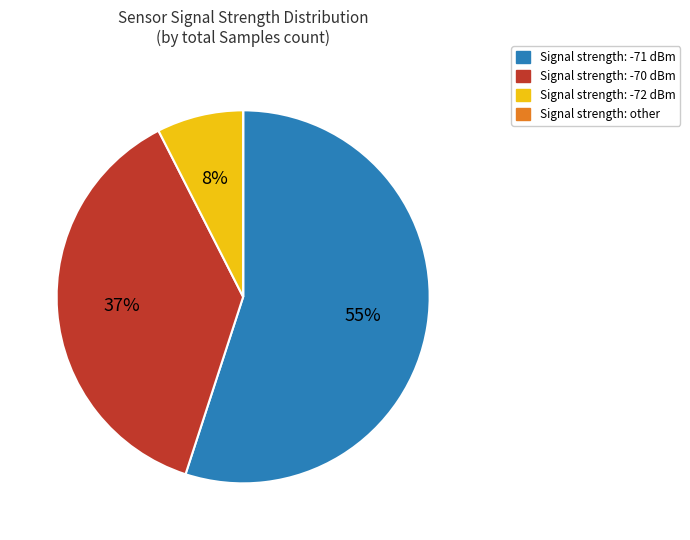

Is there any slice that represents more than half of the pie?

Yes